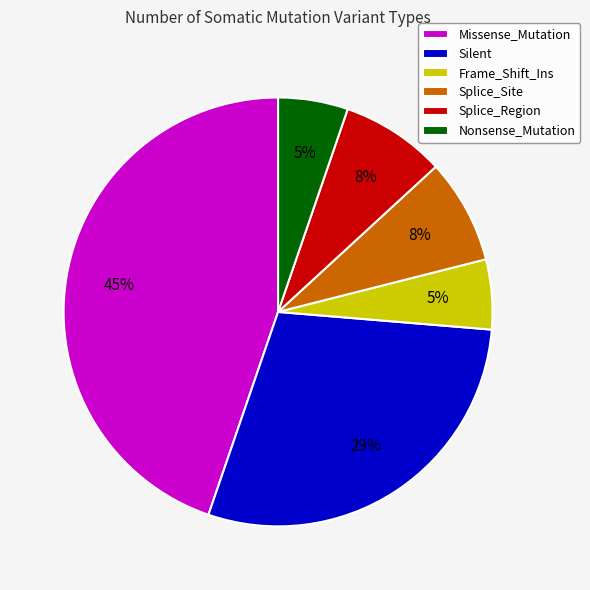

How many slices are in this pie chart?

6